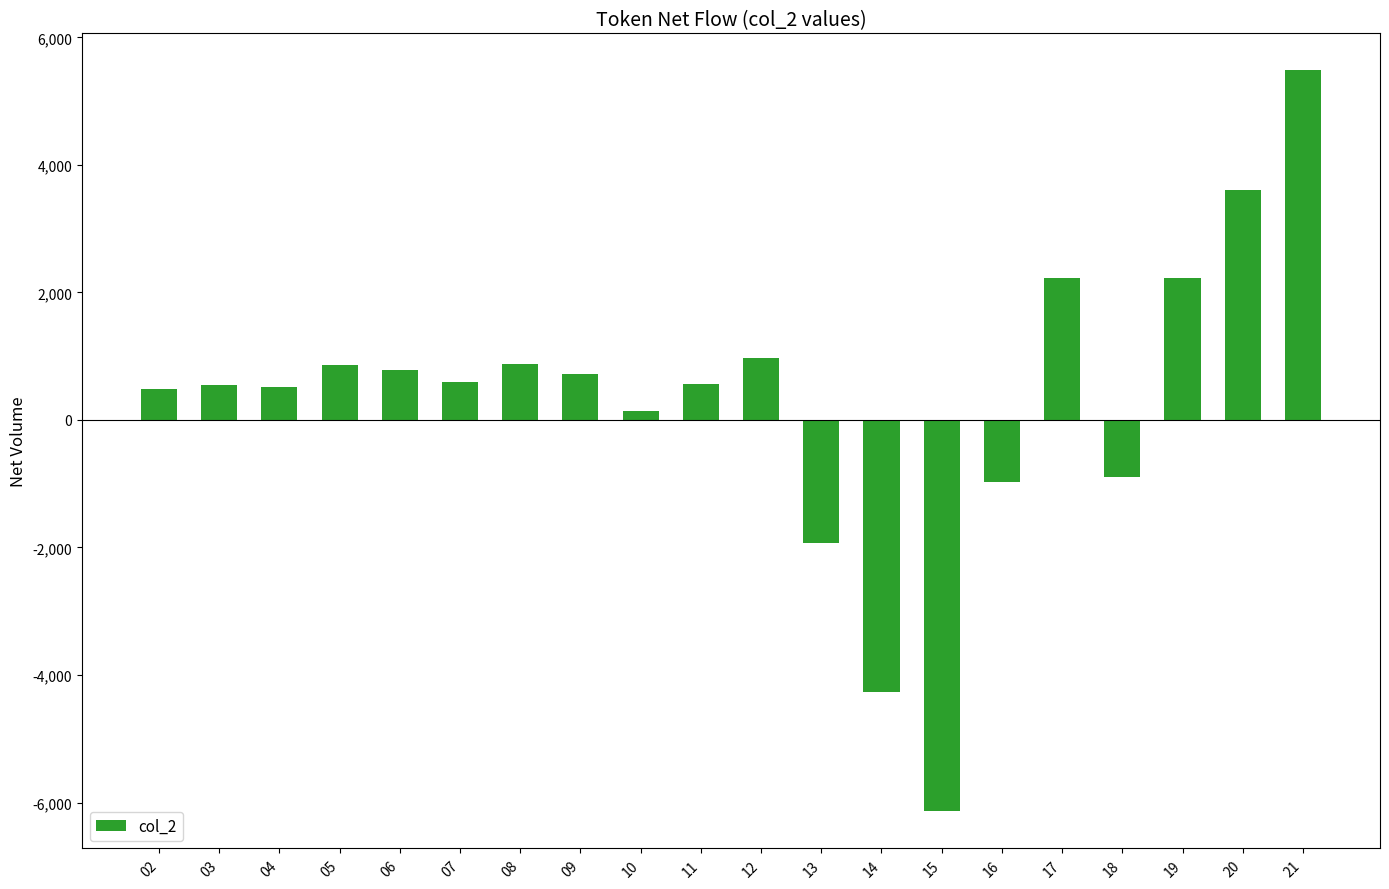

Between 21 and 17, which is larger?

21